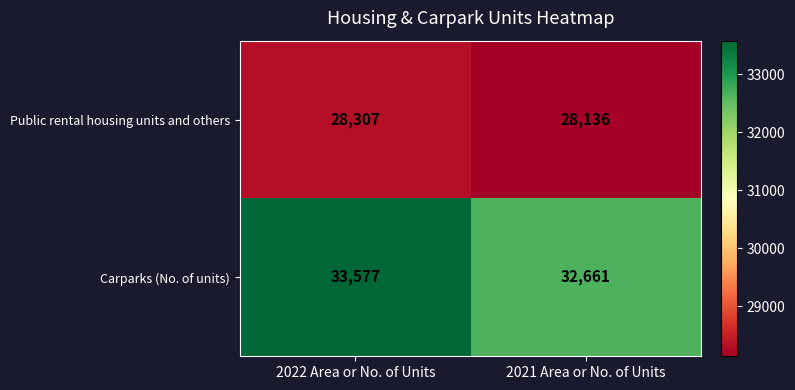

What is the difference between the maximum and minimum values in the Public rental housing units and others series?

171